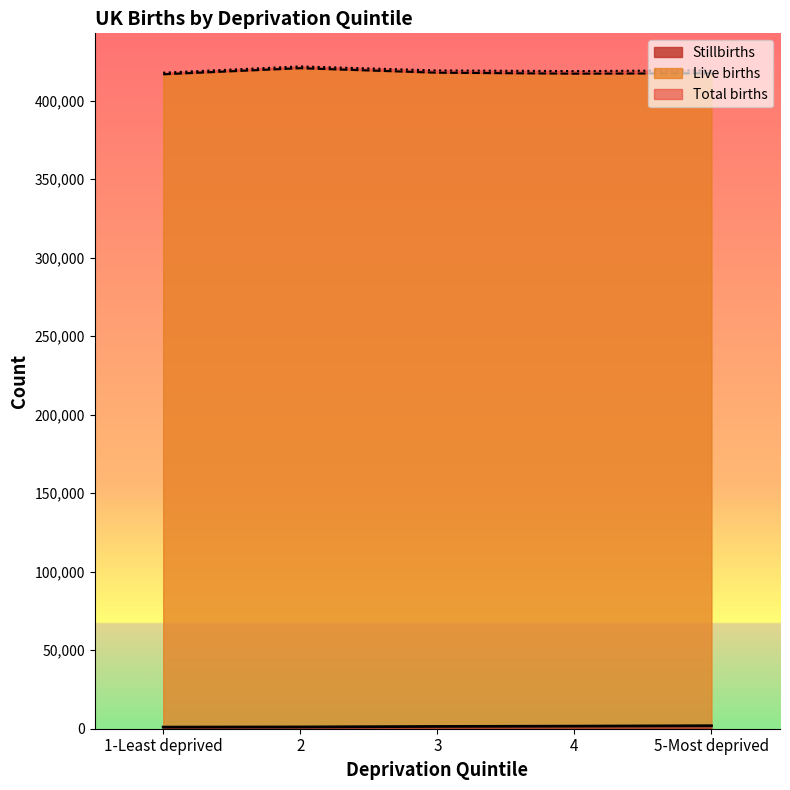

True or false: Live births has a value of 417278 at 4.

True